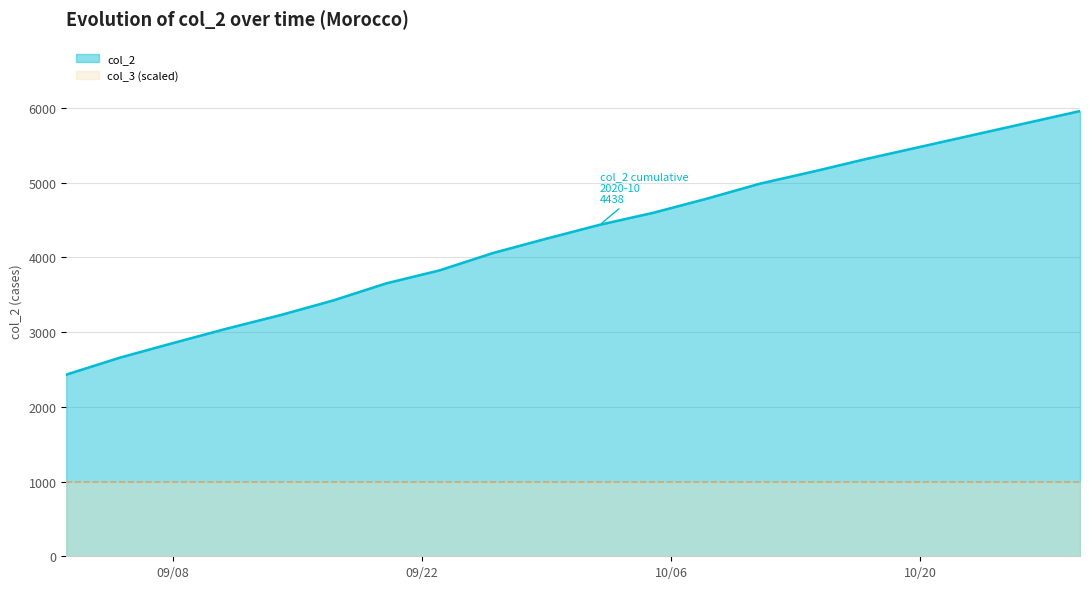

Which has a higher value, 2020-09-26 or 2020-10-05?

2020-10-05